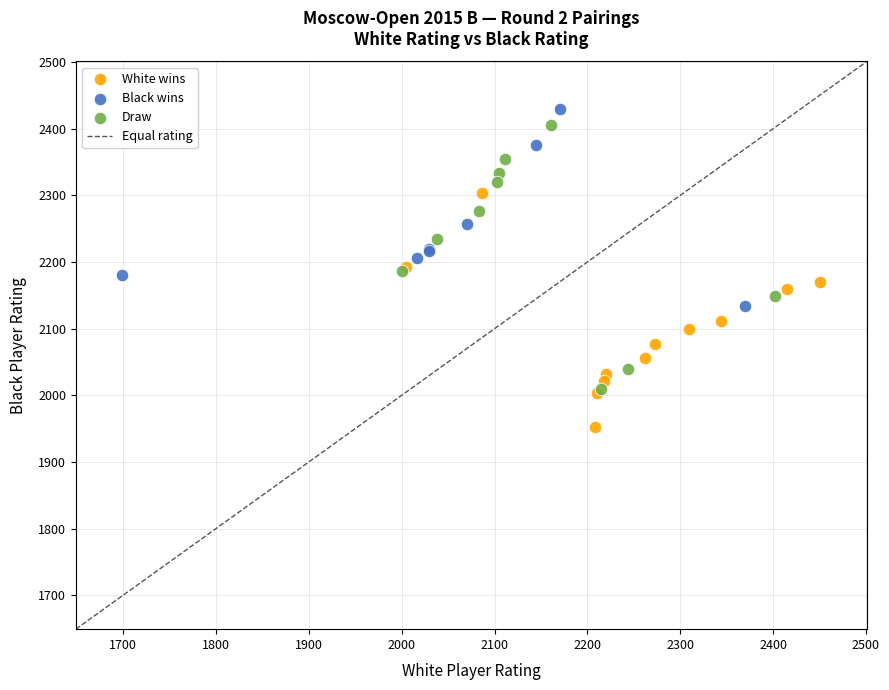

Which series has the largest Y range (max minus min)?

Draw